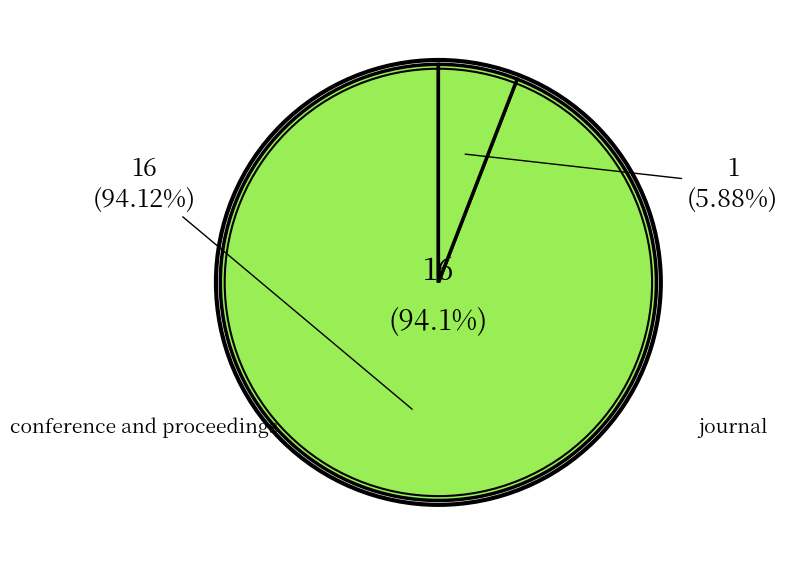

Which slice is the largest?

conference and proceedings